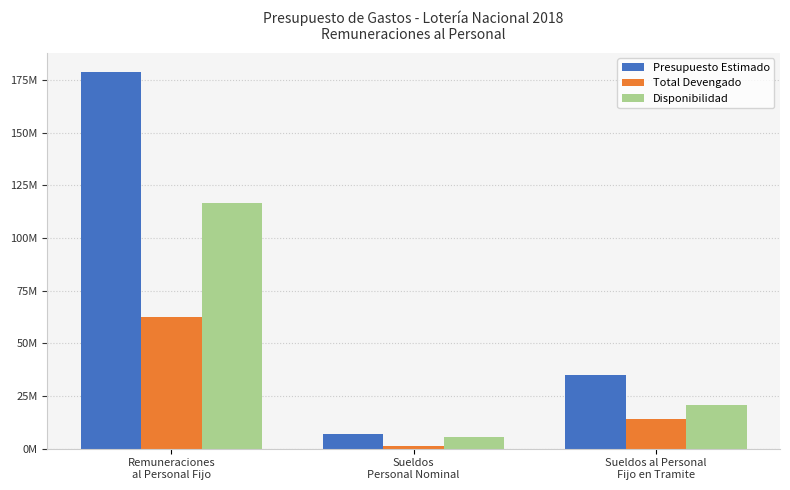

What are all the series names shown in the legend?

Presupuesto Estimado, Total Devengado, Disponibilidad